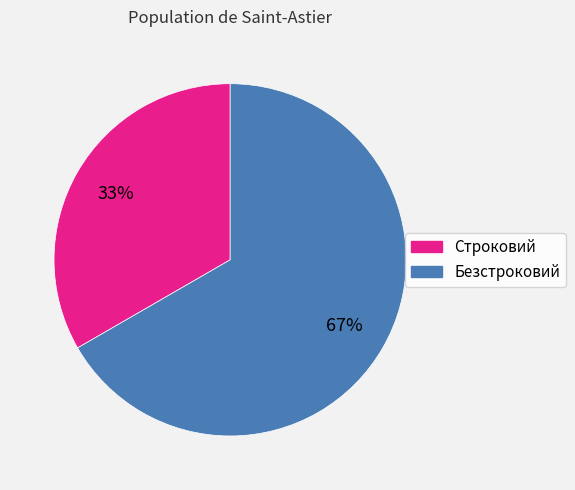

Which category accounts for the majority?

Безстроковий